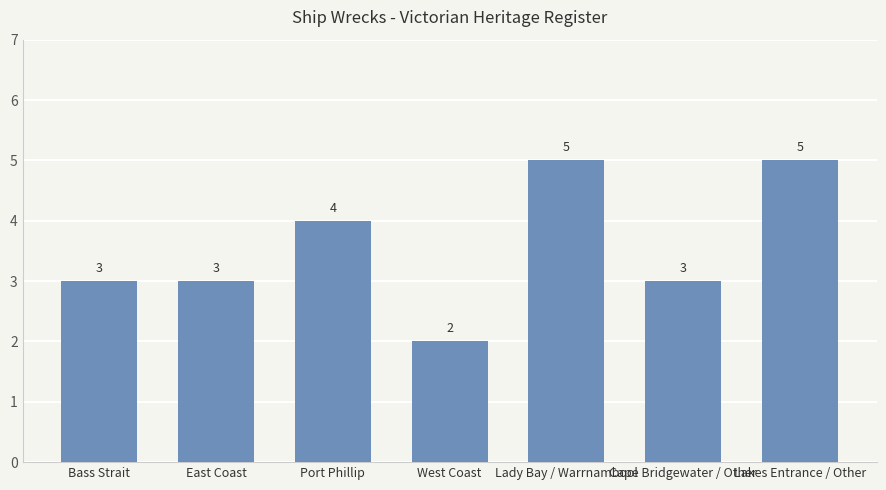

Count the number of data series in this chart.

1